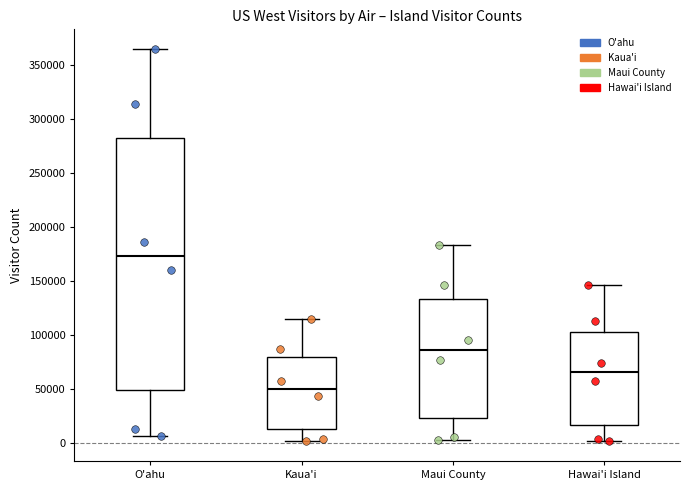

Reading left to right, transcribe this box plot: for each box, give where its median line is, the range the box spans, and where its two whiskers end, as read against the y-axis. The values are not printed on the chart, so give them approximately, as read against the axis.

O'ahu: median 175000, box 50000 to 280000, whiskers 5000 to 365000
Kaua'i: median 50000, box 15000 to 80000, whiskers 0 to 115000
Maui County: median 85000, box 25000 to 135000, whiskers 5000 to 185000
Hawai'i Island: median 65000, box 15000 to 105000, whiskers 0 to 145000